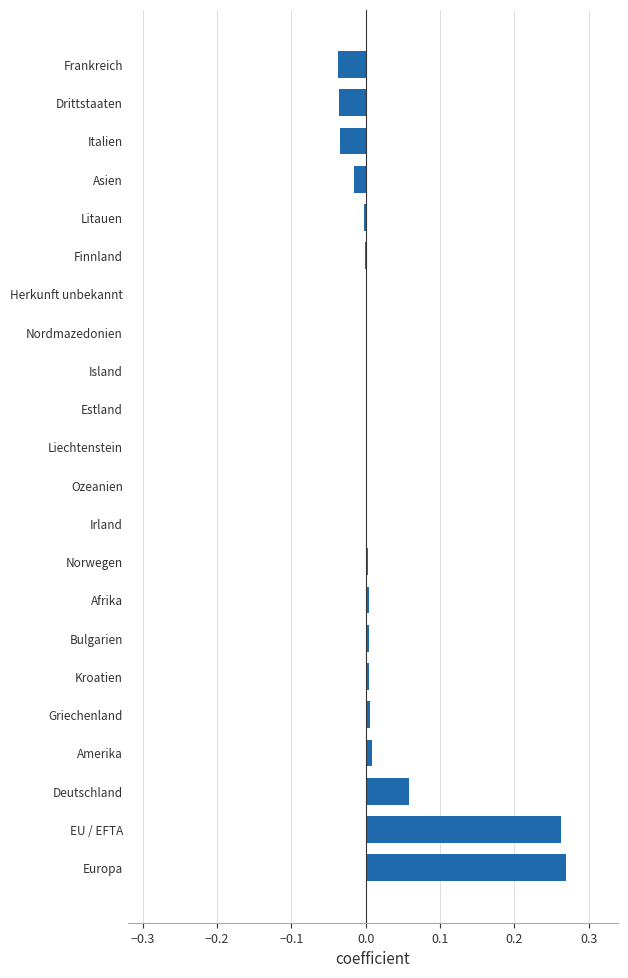

What is the sum of all values?

0.5